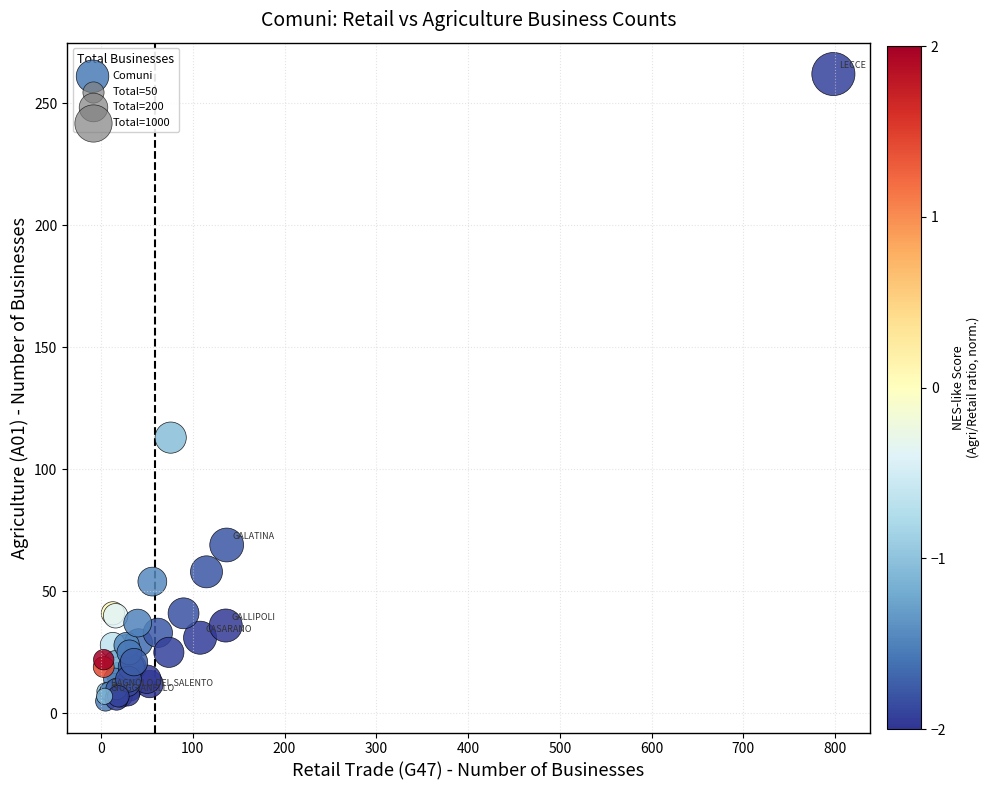

What Y value in the scatter plot is closest to 133?

113